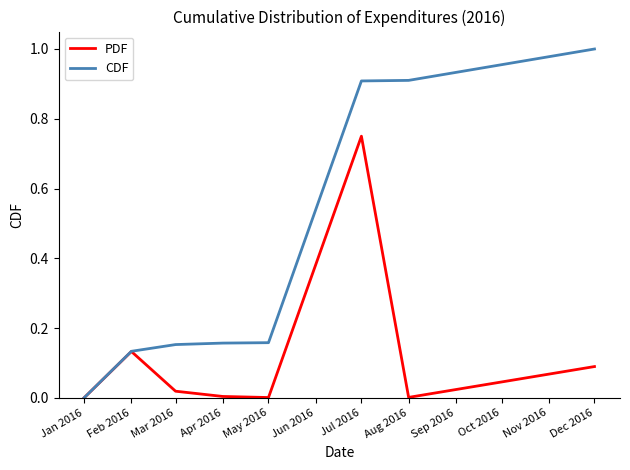

List the series in order of their peak value, highest first.

CDF, PDF